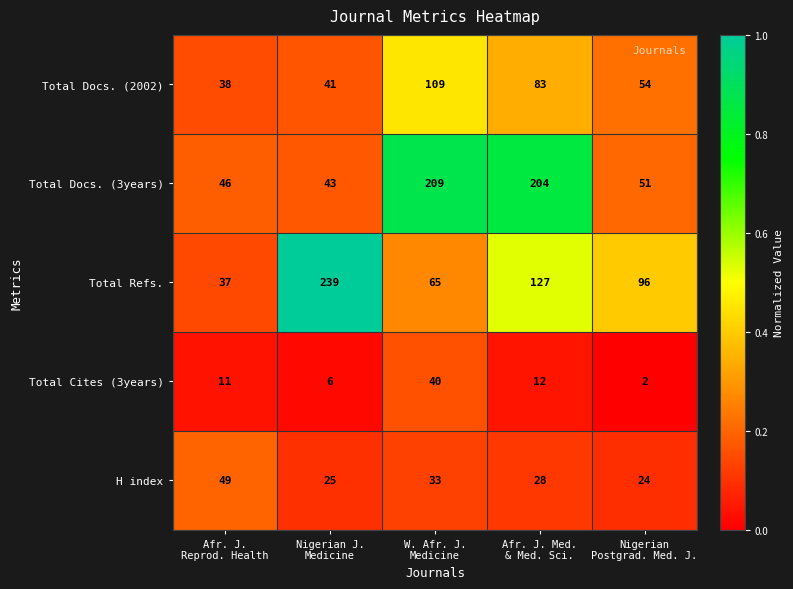

What is the average value of the Total Cites (3years) series?

14